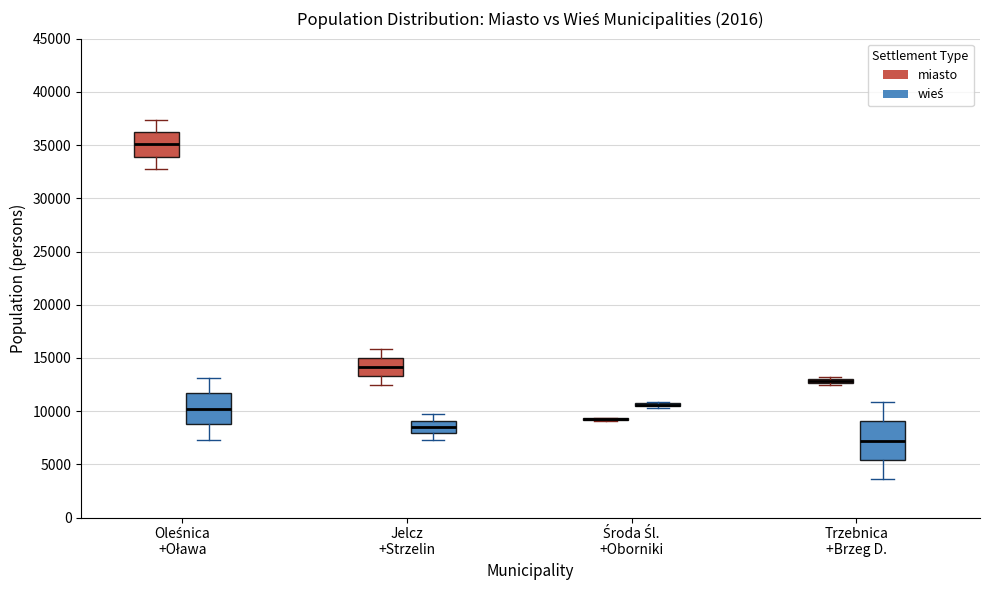

Where does the upper whisker of the box for Jelcz +Strzelin (miasto) end on the y-axis? The values are not printed on the chart, so give them approximately, as read against the axis.

16000